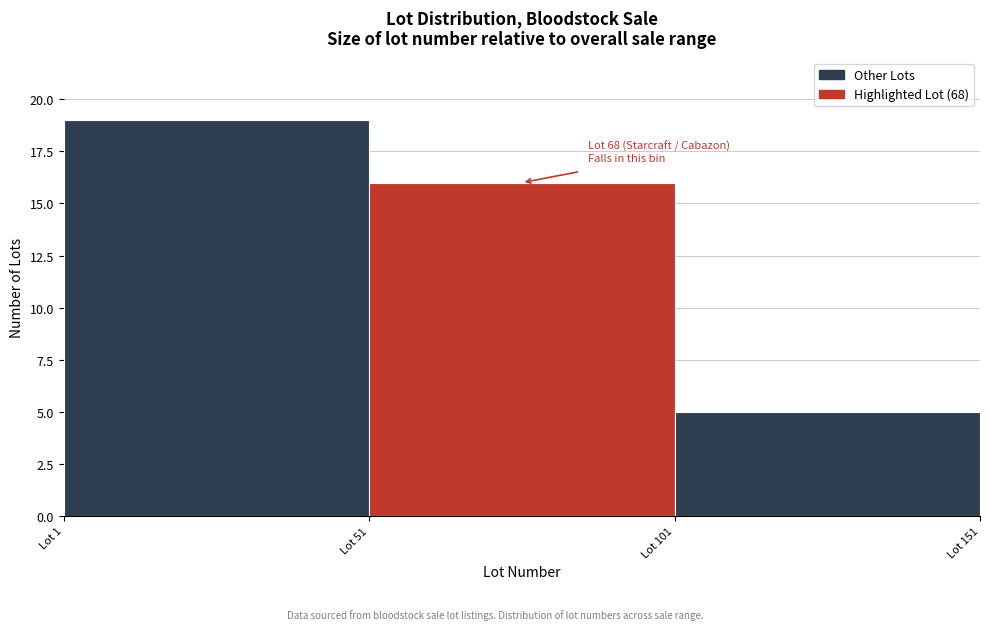

Which range on the x-axis has the tallest bar?

1 to 51